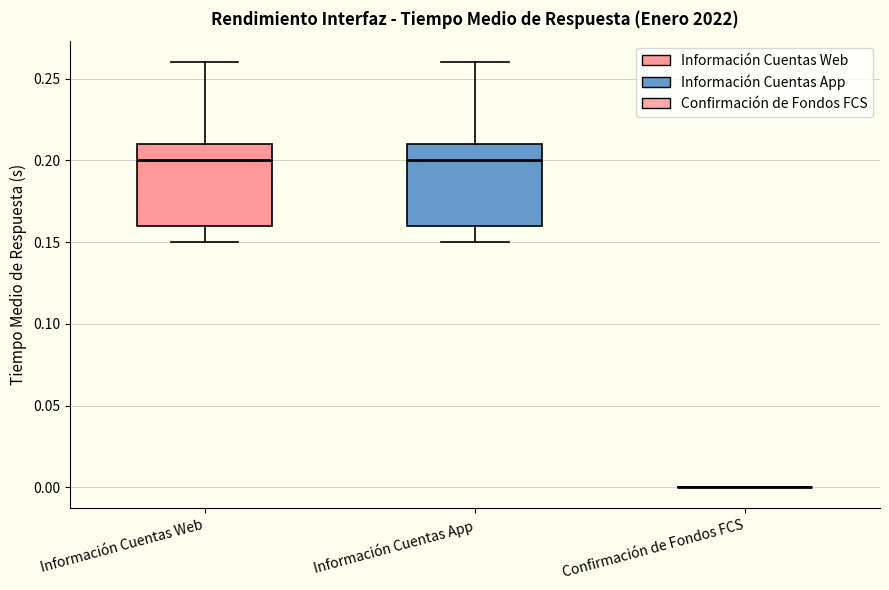

Reading left to right, read every box against the y-axis: the position of its median line, the range the box covers, and the ends of its whiskers. The values are not printed on the chart, so give them approximately, as read against the axis.

Información Cuentas Web: median 0.20, box 0.16 to 0.21, whiskers 0.15 to 0.26
Información Cuentas App: median 0.20, box 0.16 to 0.21, whiskers 0.15 to 0.26
Confirmación de Fondos FCS: box collapsed to a line at 0.00, whiskers 0.00 to 0.00